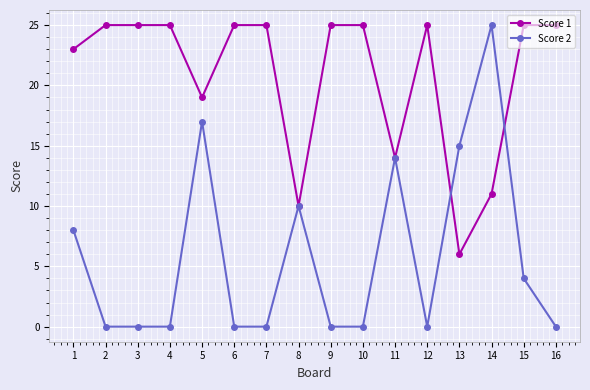

Reading left to right, transcribe all the data shown in this chart.

Score 1: 23	25	25	25	19	25	25	10	25	25	14	25	6	11	25	25
Score 2: 8	0	0	0	17	0	0	10	0	0	14	0	15	25	4	0